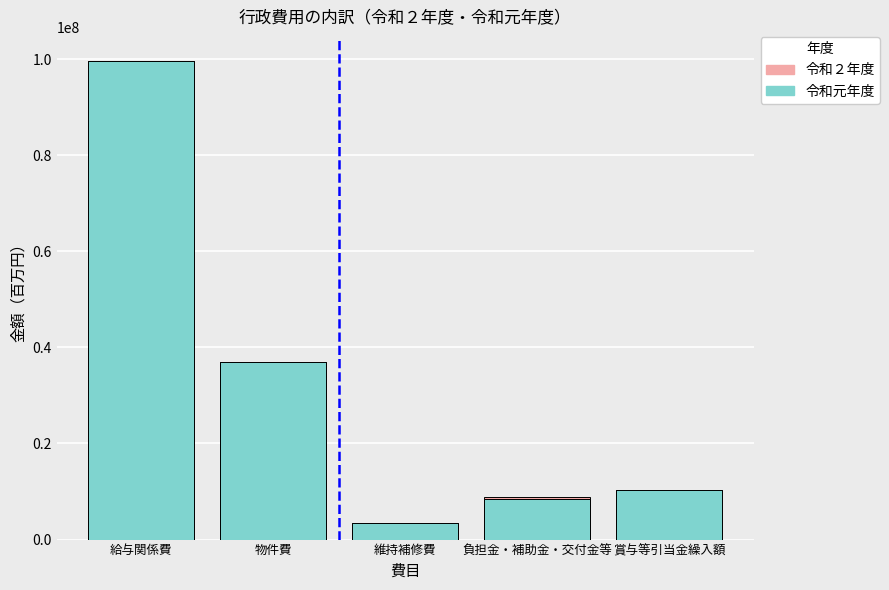

Reading right to left, what are all the values shown in this chart?

令和元年度: 10224565	8362484	3506500	36893764	99620541
令和２年度: 10195416	8883048	338344	35443096	97531981